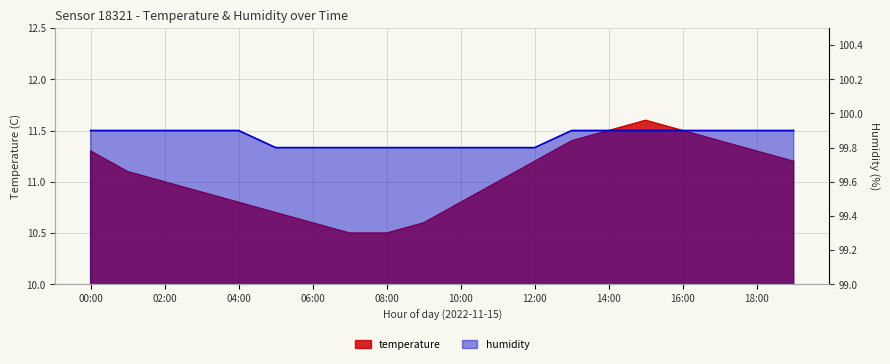

What is the average value of the humidity series?

99.9